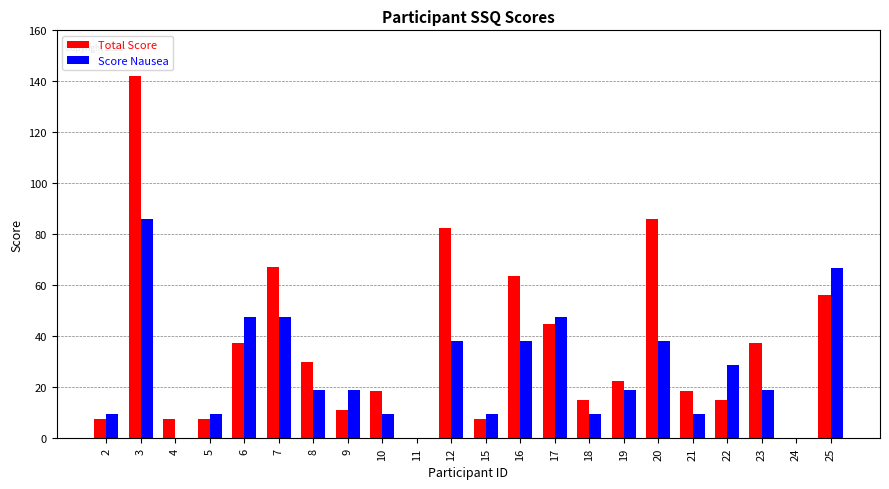

What is the sum of the Score Nausea values at 10 and 16?

47.7